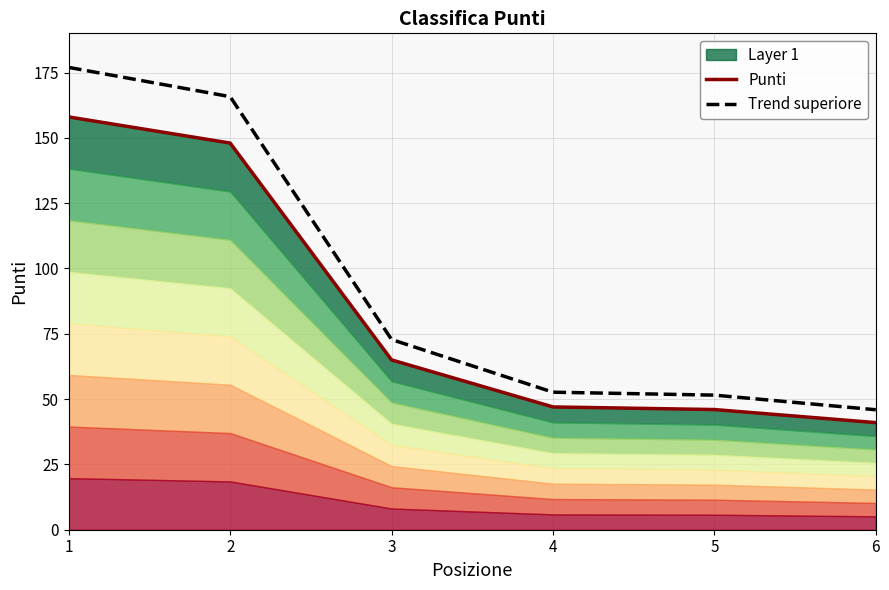

Reading left to right, list all the values displayed in this chart.

Punti: 1=158.0	2=148.0	3=65.0	4=47.0	5=46.0	6=41.0
Trend superiore: 1=177.0	2=165.8	3=72.8	4=52.6	5=51.5	6=45.9